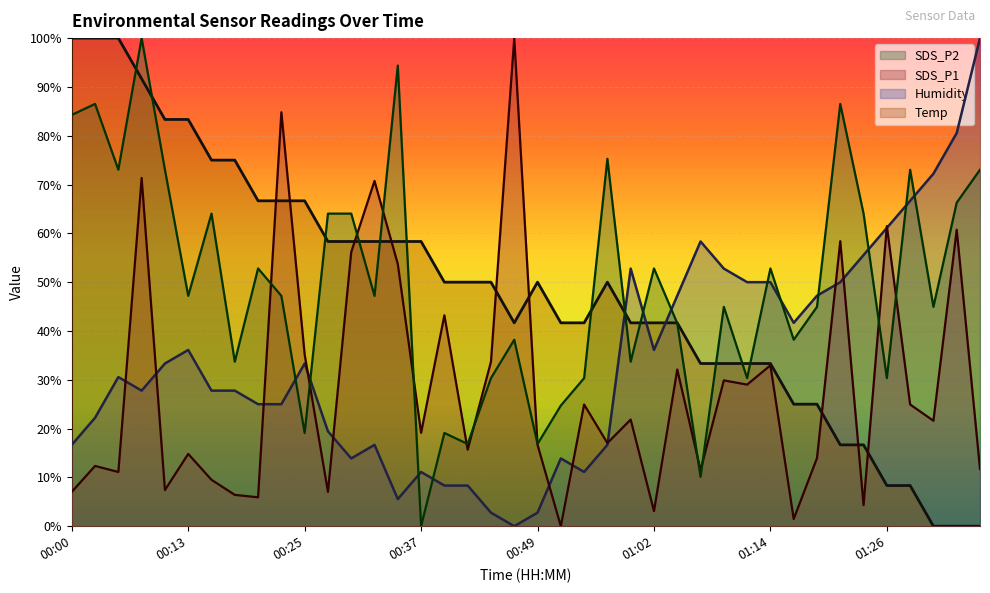

What is the value of the SDS_P2 point at the 2nd from the left?

86.5